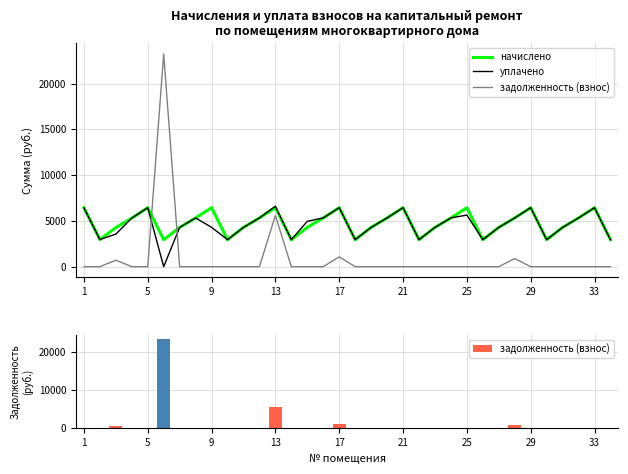

What is the difference between the maximum and minimum values in the уплачено series?

6607.1